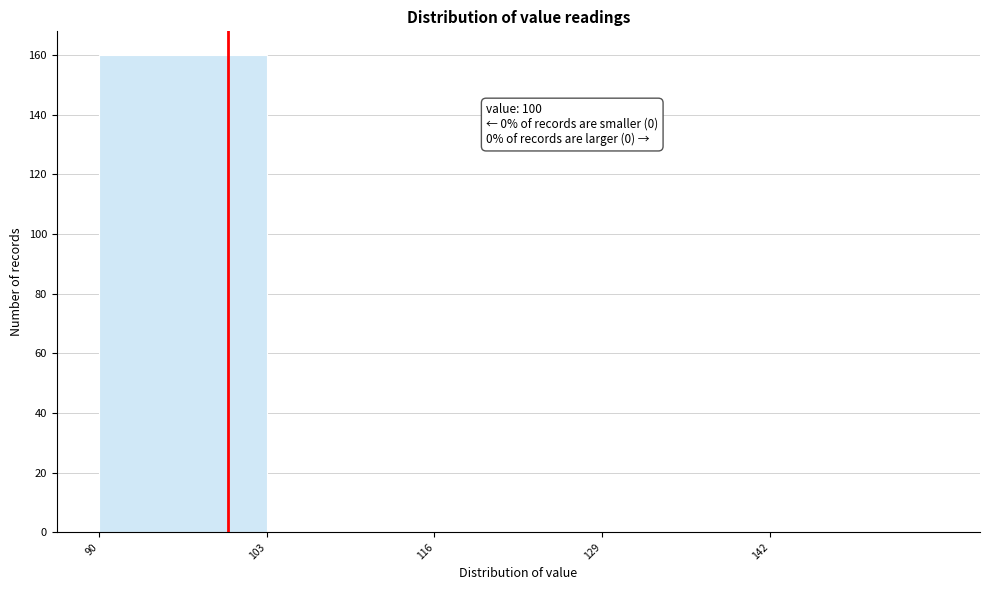

Which range on the x-axis has the tallest bar?

90 to 103